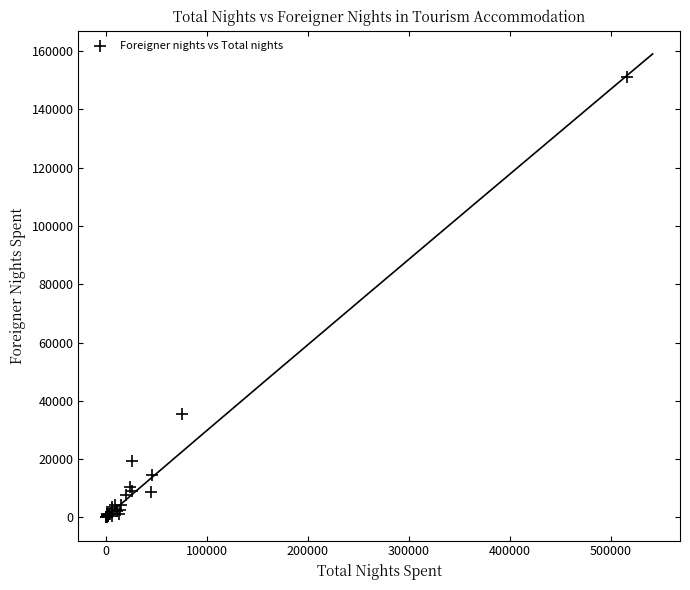

What Y value in the scatter plot is closest to 75525?

35578